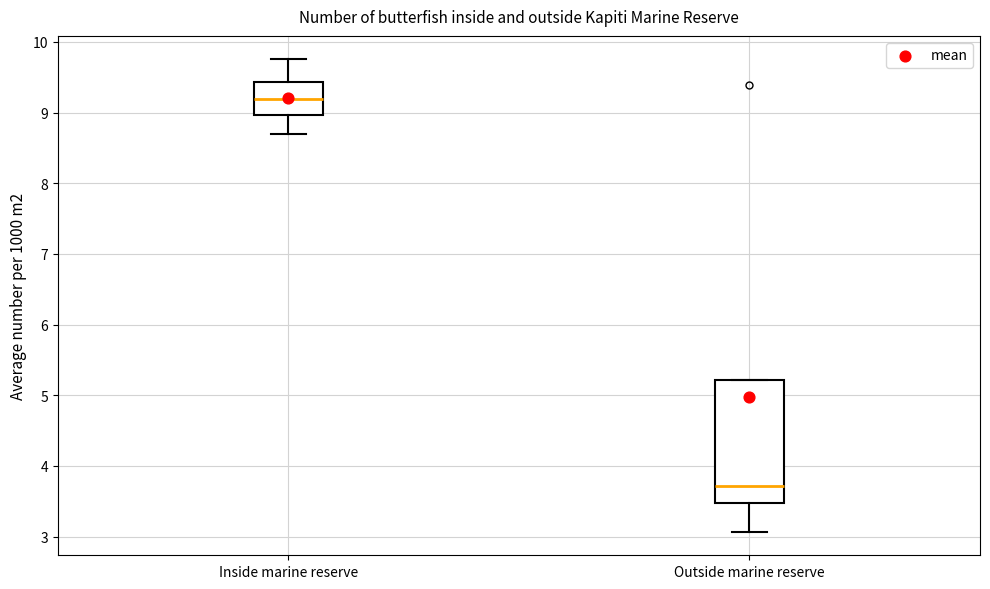

Where does the lower whisker of the box for Inside marine reserve end on the y-axis? The values are not printed on the chart, so give them approximately, as read against the axis.

8.7